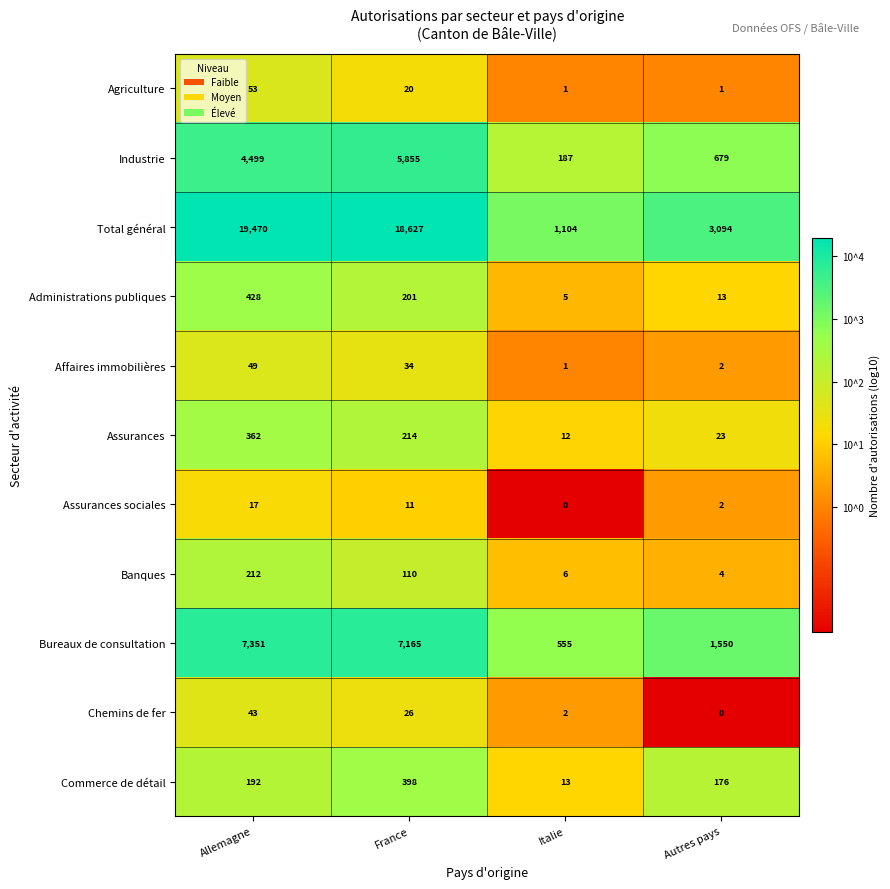

Where does the Total général series first go above 18627?

Allemagne